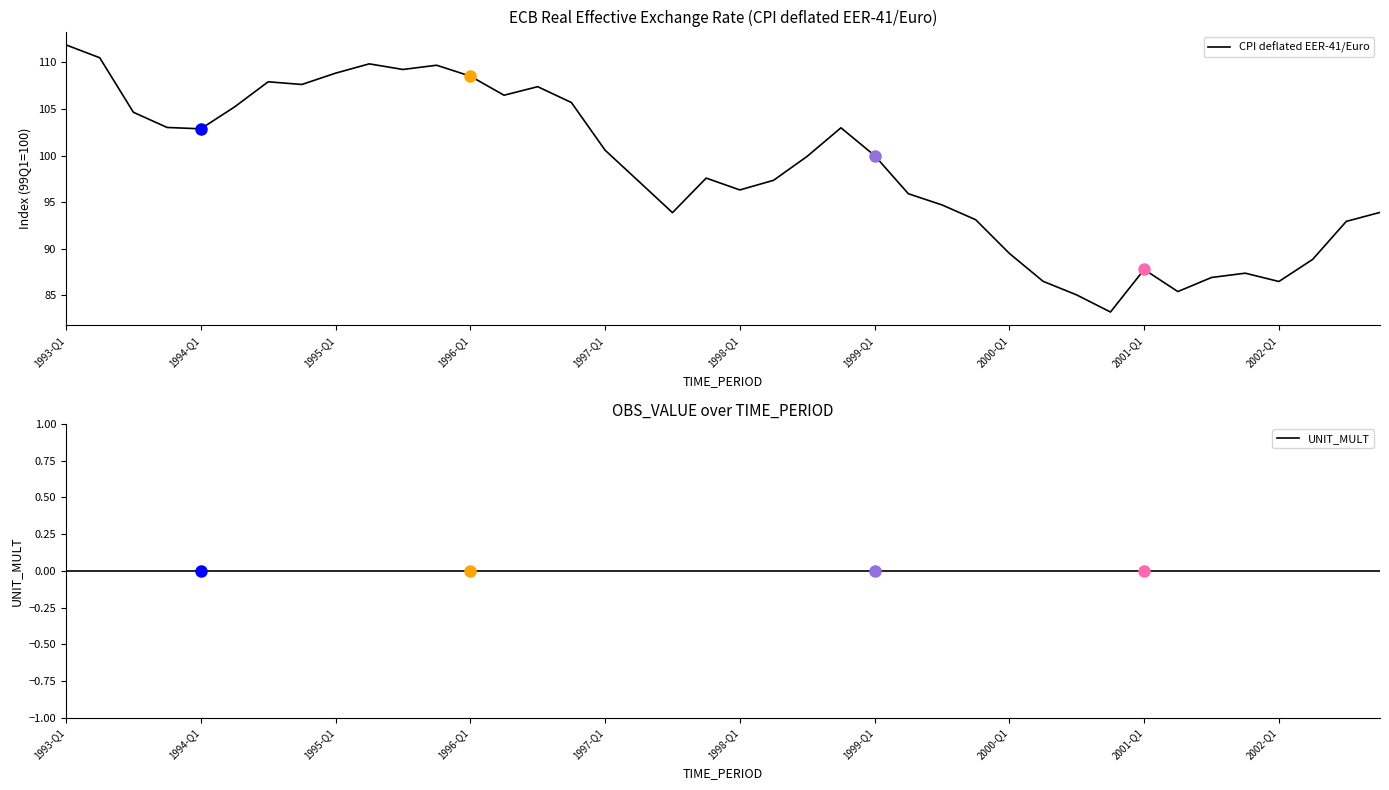

How many values in the CPI deflated EER-41/Euro series are below 99?

20